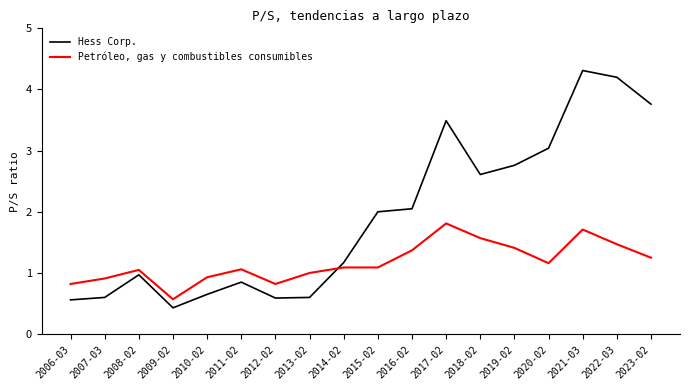

Which series changed the most between 2016-02 and 2022-03?

Hess Corp.